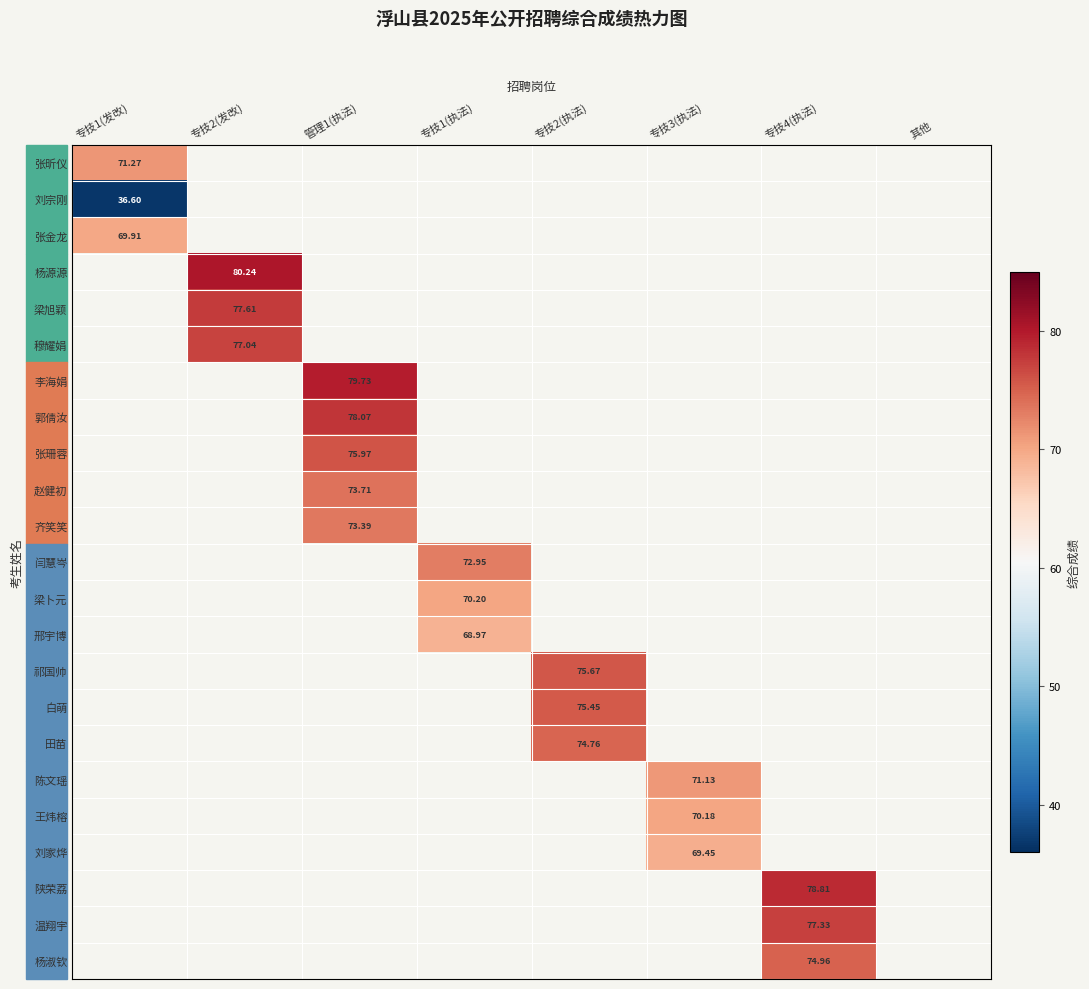

Which category has the highest value in the 张昕仪 series?

专技1(发改)